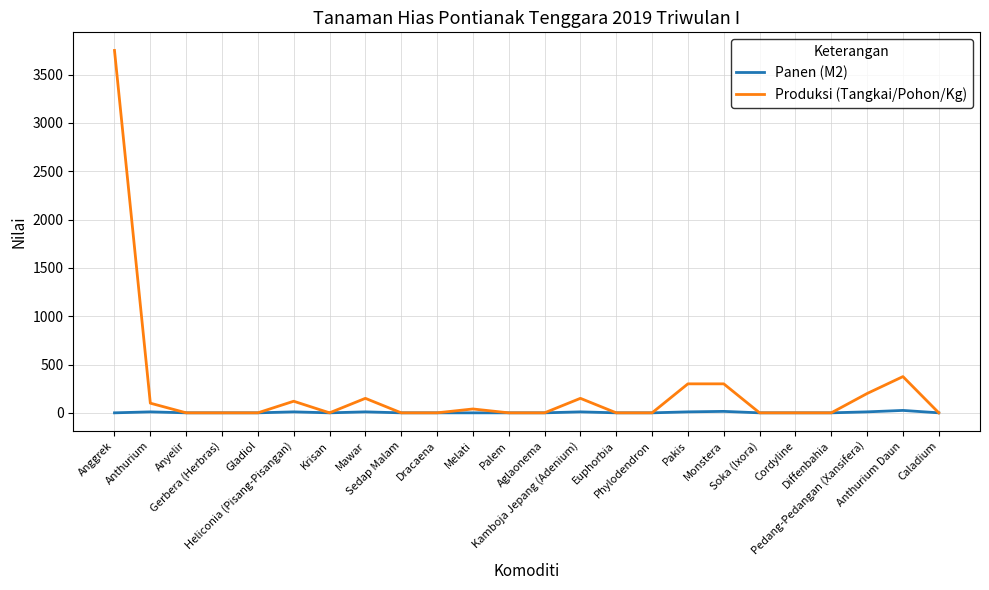

What is the maximum value for Produksi (Tangkai/Pohon/Kg)?

3750